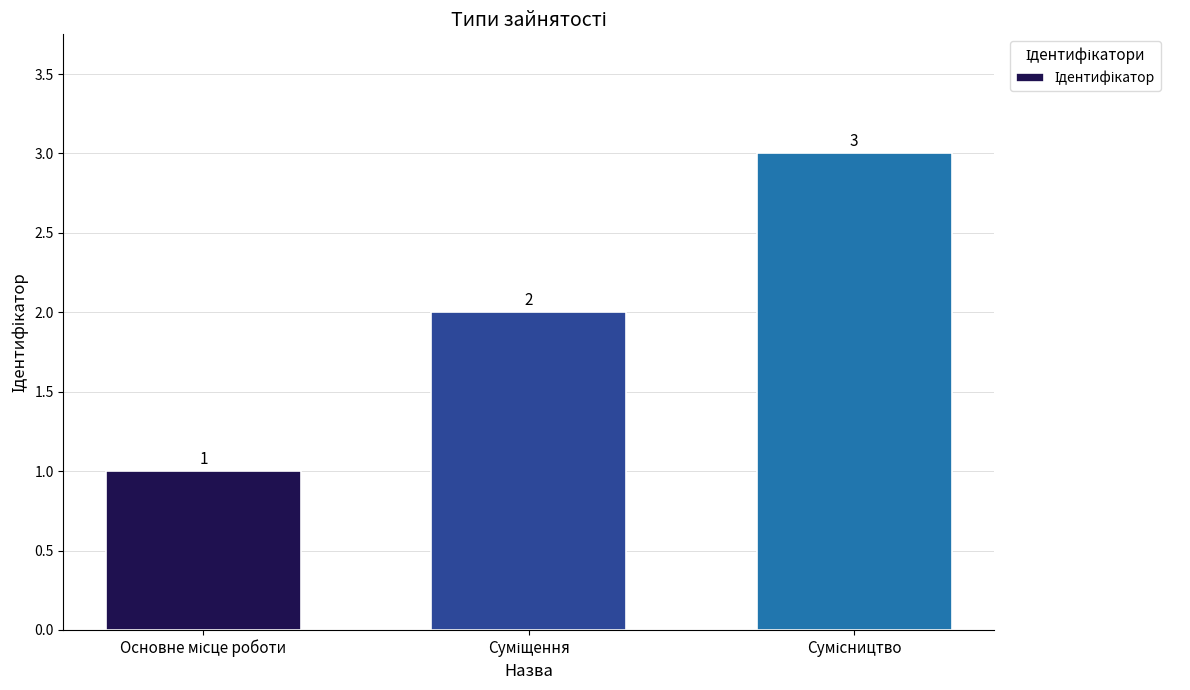

What is the maximum value shown in the chart?

3